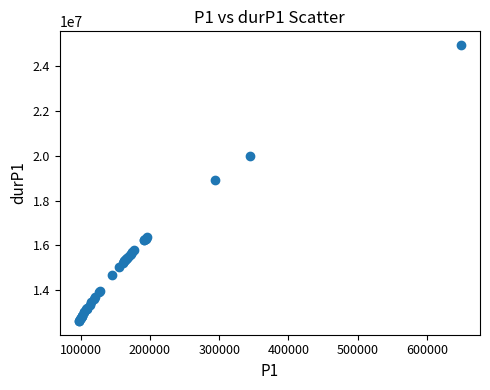

What Y value in the scatter plot is closest to 18784368?

18937960